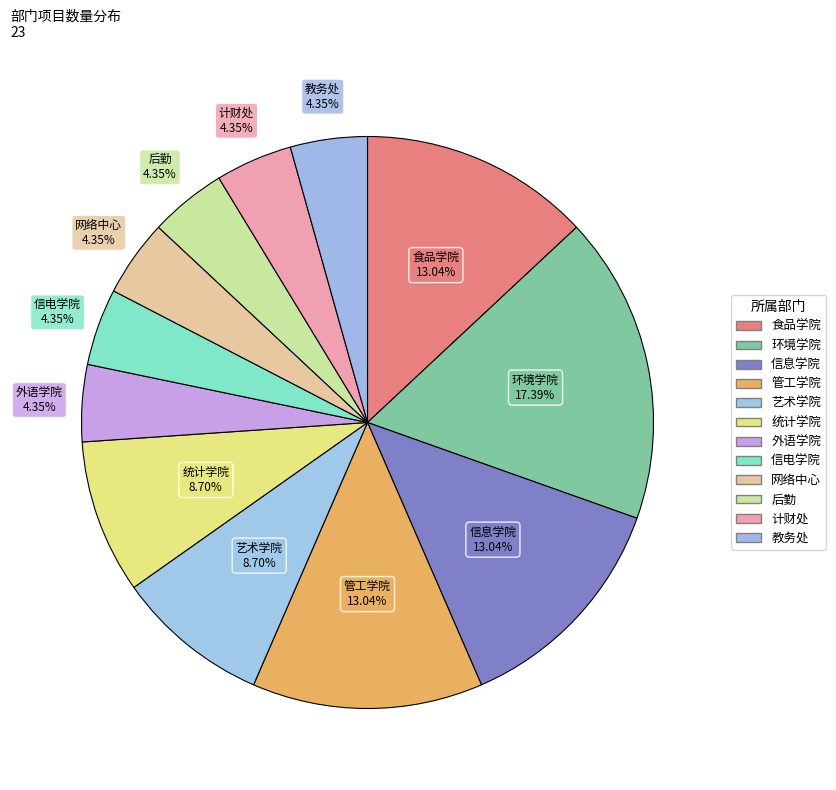

How many slices are in this pie chart?

12